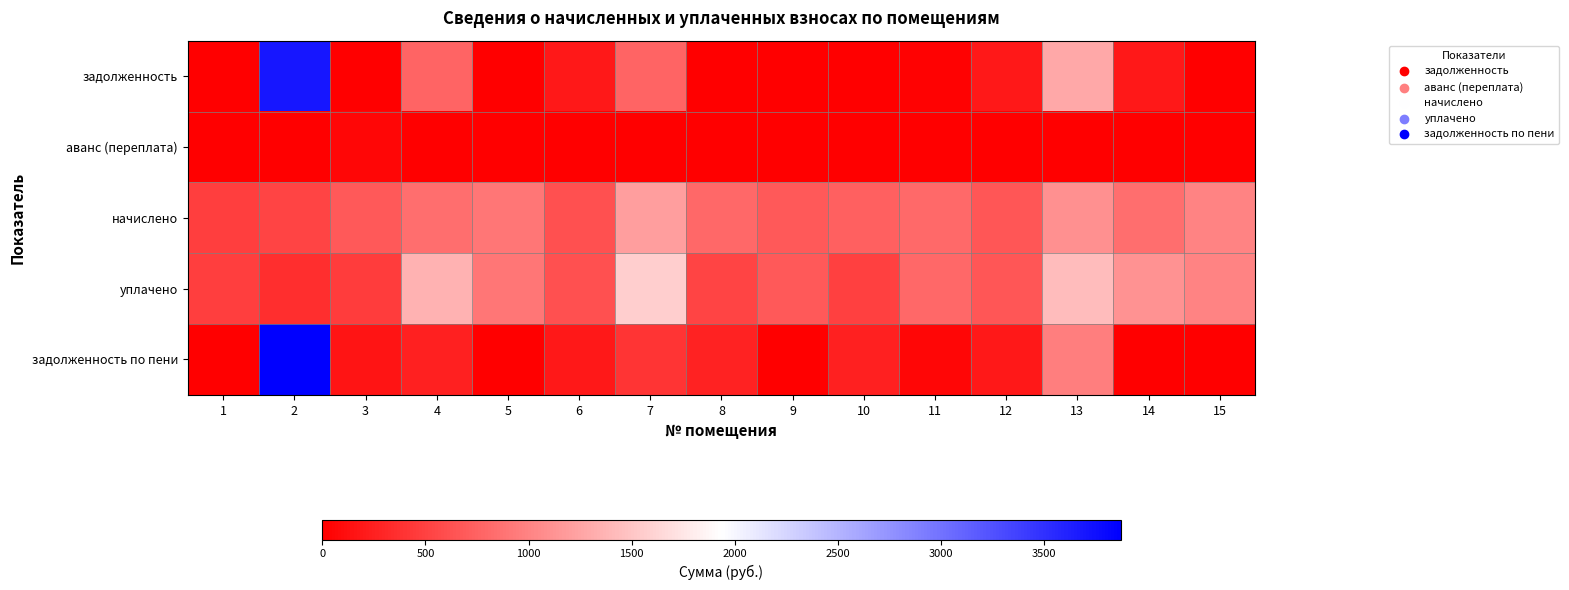

Which label corresponds to the smallest value in the chart?

1